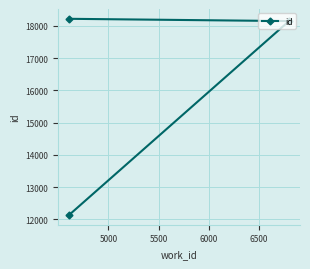

What is the value of the 1st point from the left?

12137